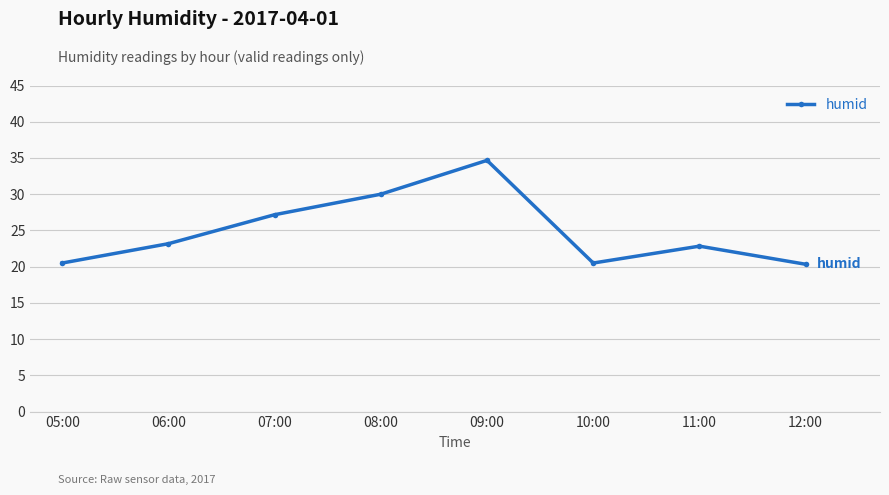

What is the sum of the values at 12:00 and 05:00?

40.8